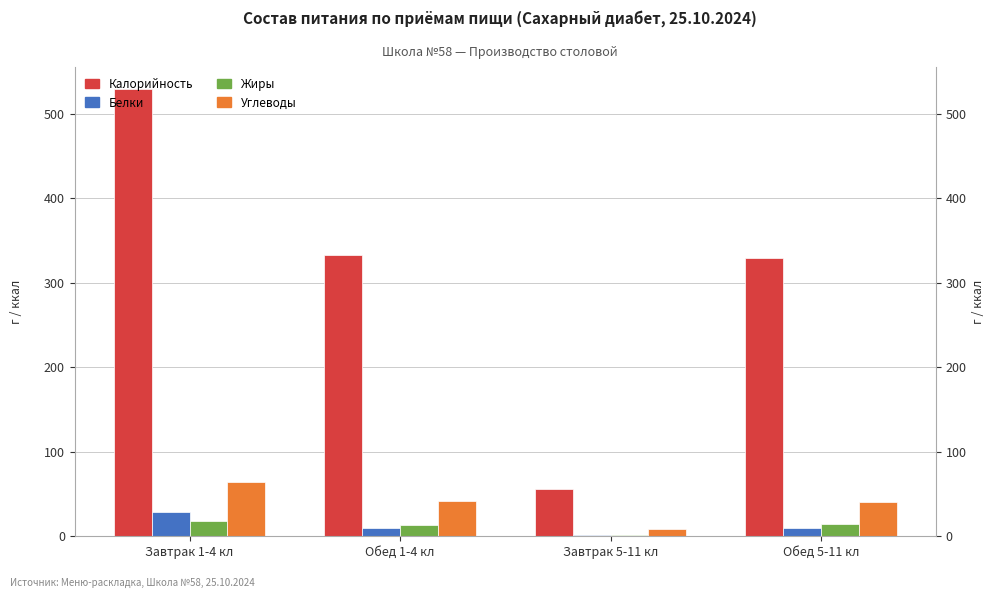

What position from the right is Обед 1-4 кл?

3